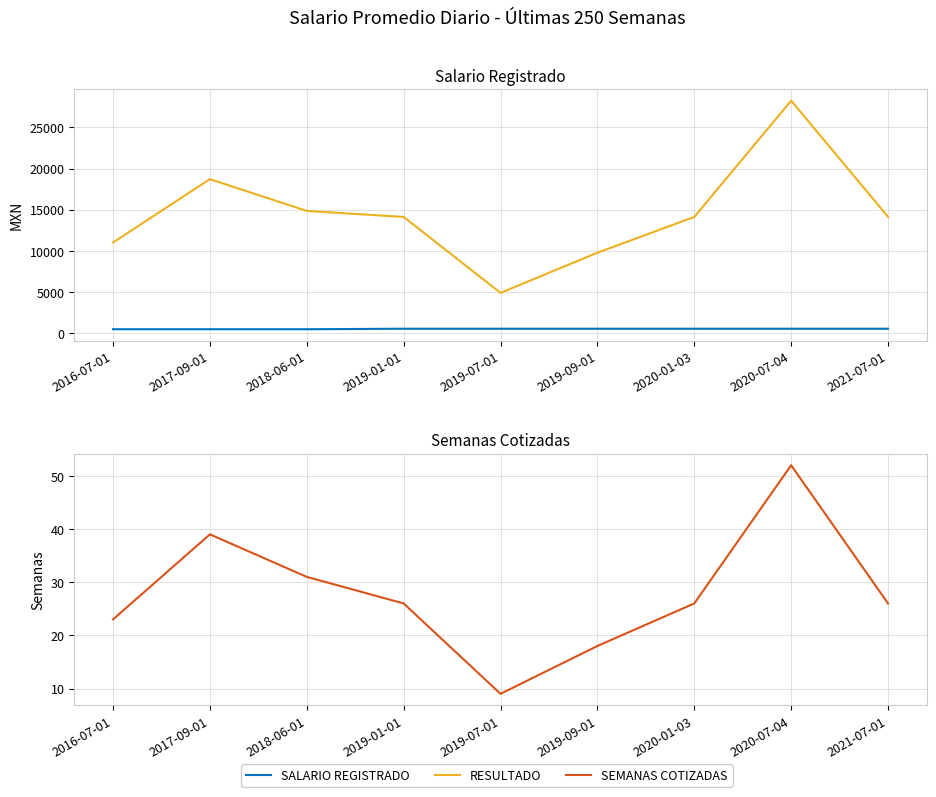

Which series has the largest total across all categories?

RESULTADO